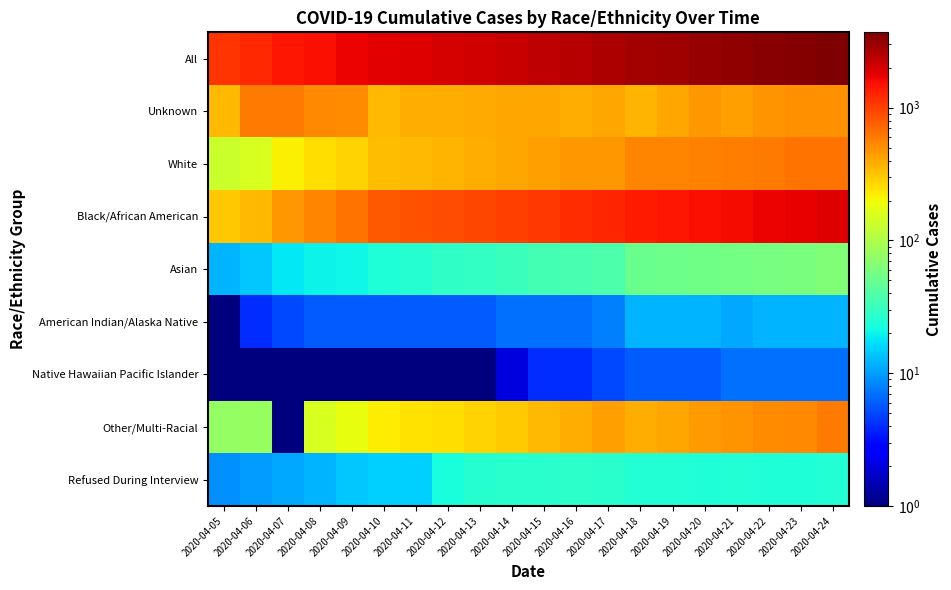

List the series in order of their peak value, highest first.

All, Black/African American, White, Unknown, Other/Multi-Racial, Asian, Refused During Interview, American Indian/Alaska Native, Native Hawaiian Pacific Islander